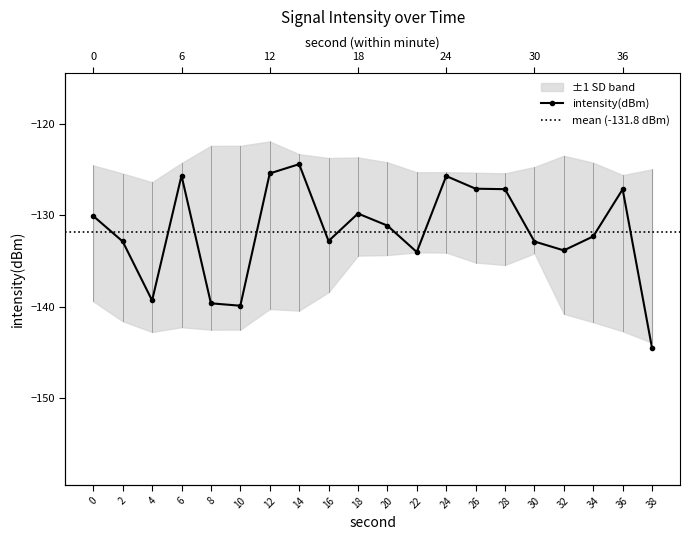

What is the value of the 9th point from the left?

-132.8